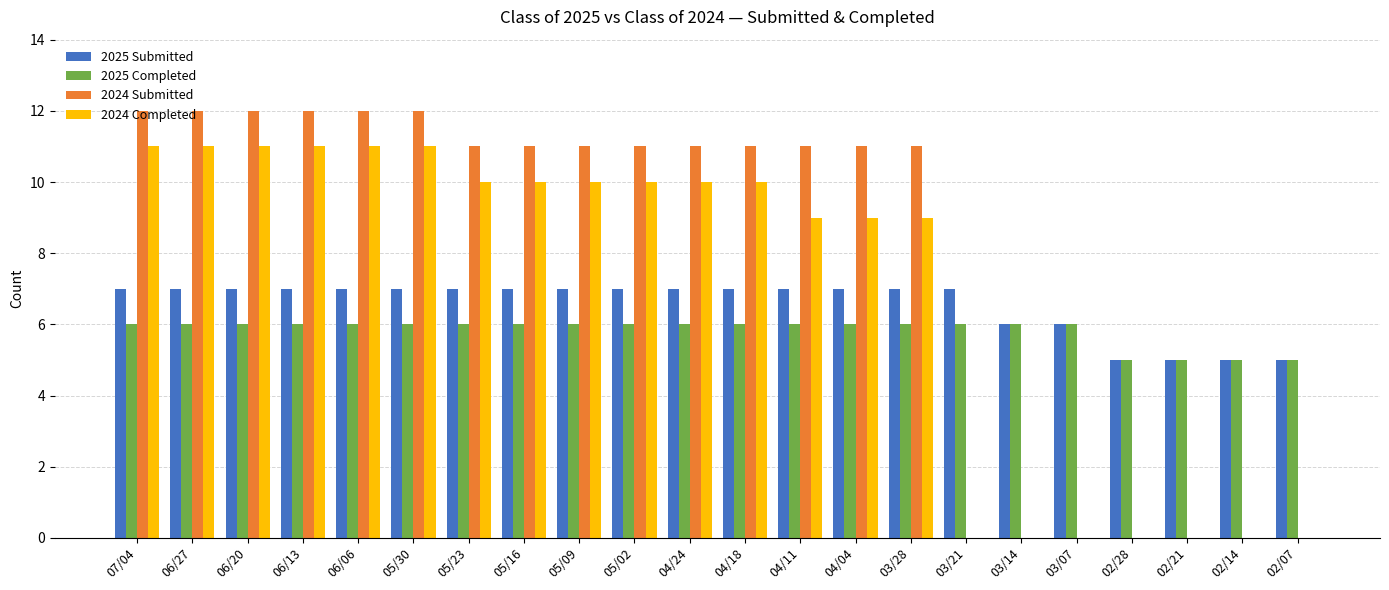

Which series has the largest total across all categories?

2024 Submitted